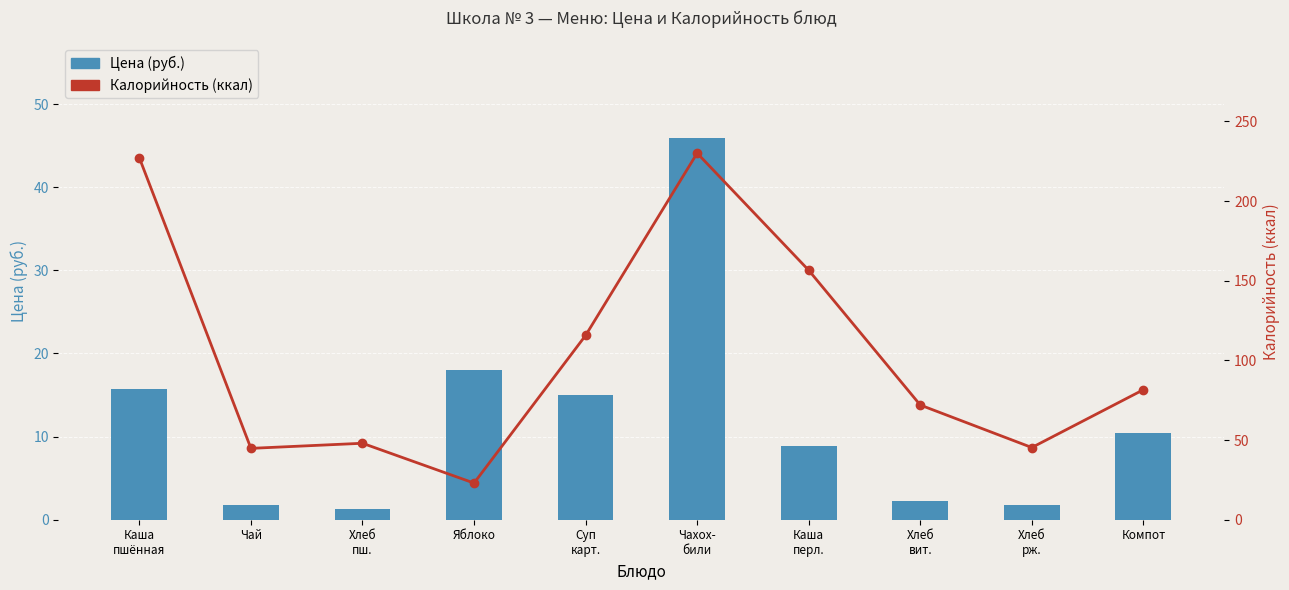

What is the label of the 7th bar from the left?

Каша
перл.